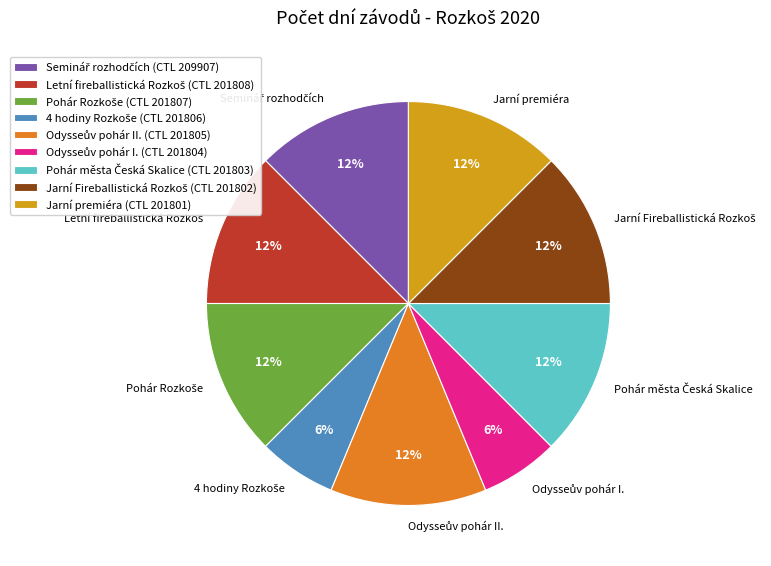

True or false: Jarní premiéra accounts for 12% of the total.

True